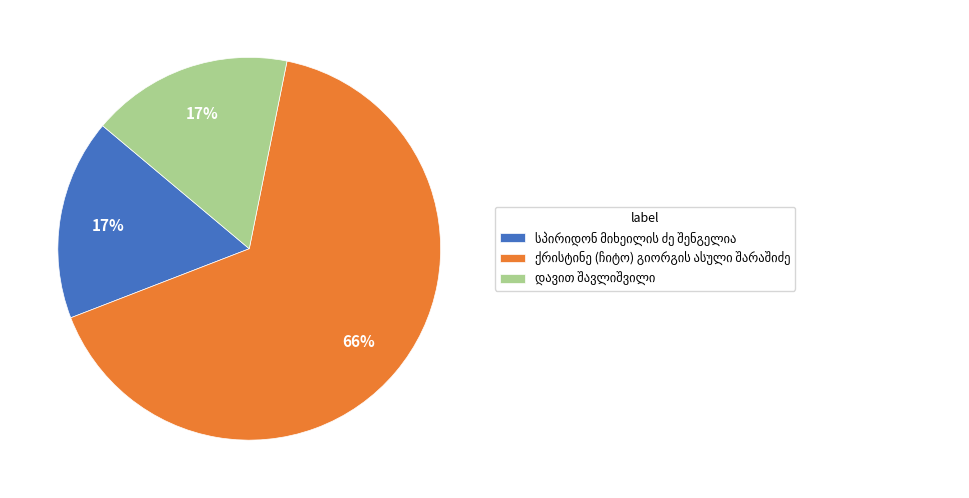

To the nearest percent, what is the difference between the largest and smallest slice percentages?

49%